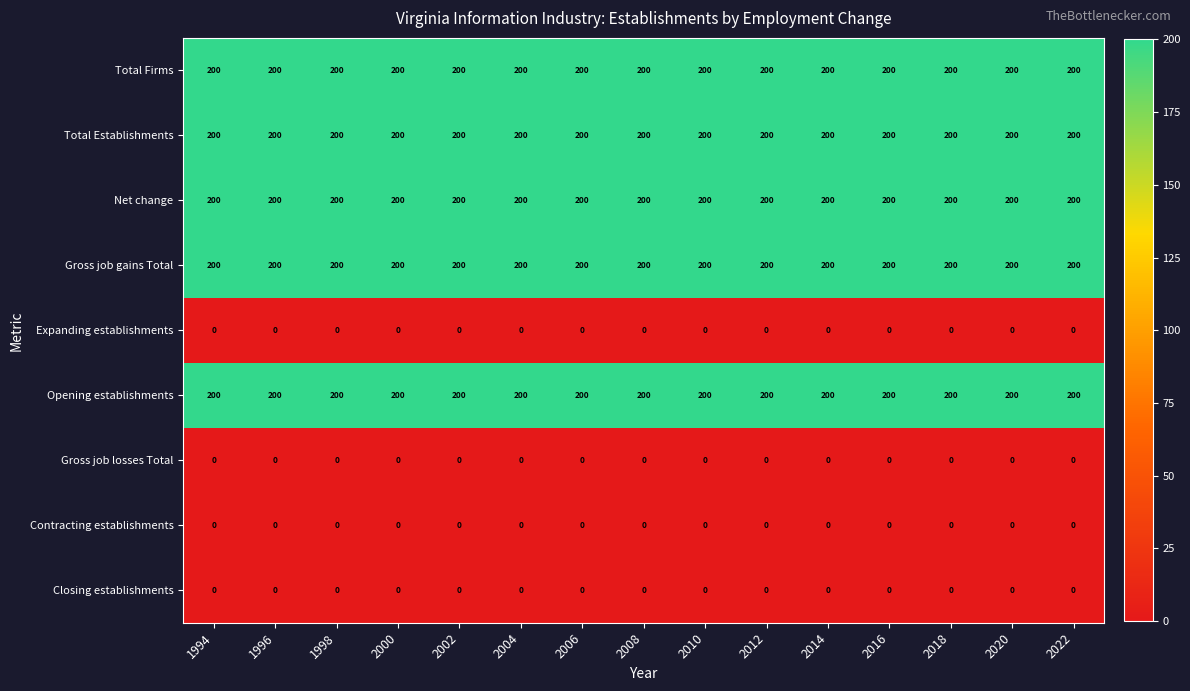

What is the total value across all series at 2022?

1000